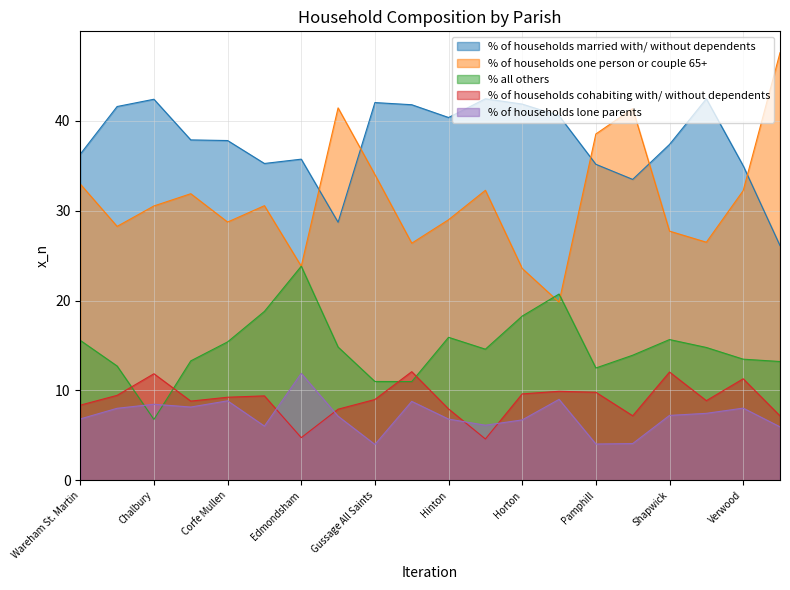

Read the % all others value at Verwood.

13.5